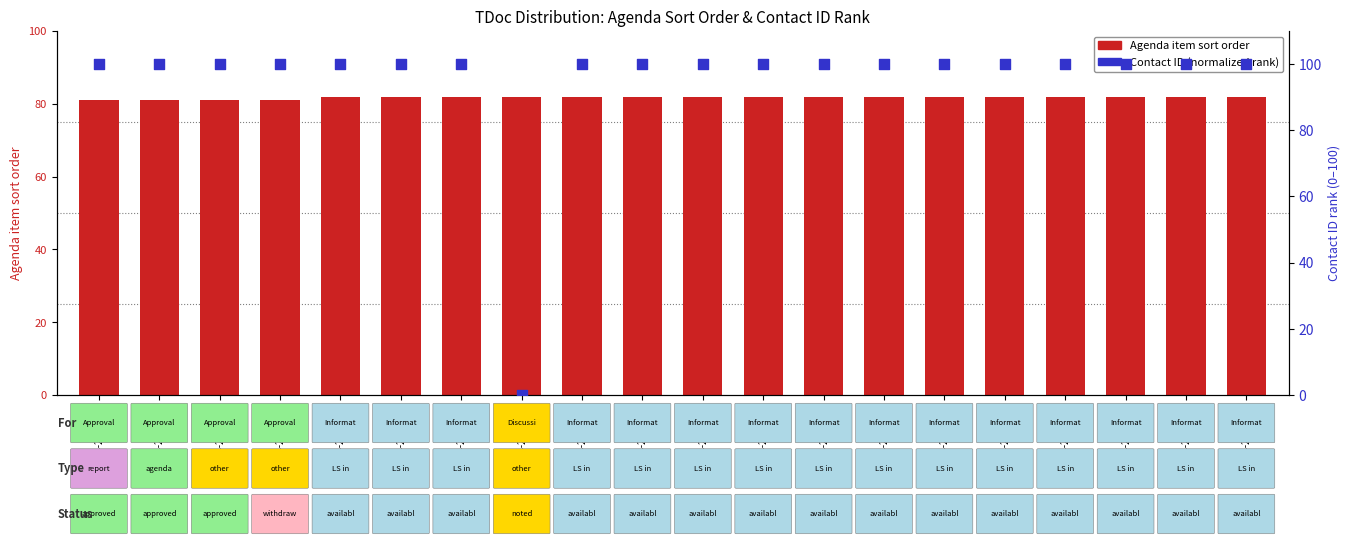

At which category is the sum across all series the highest?

R4-2107604